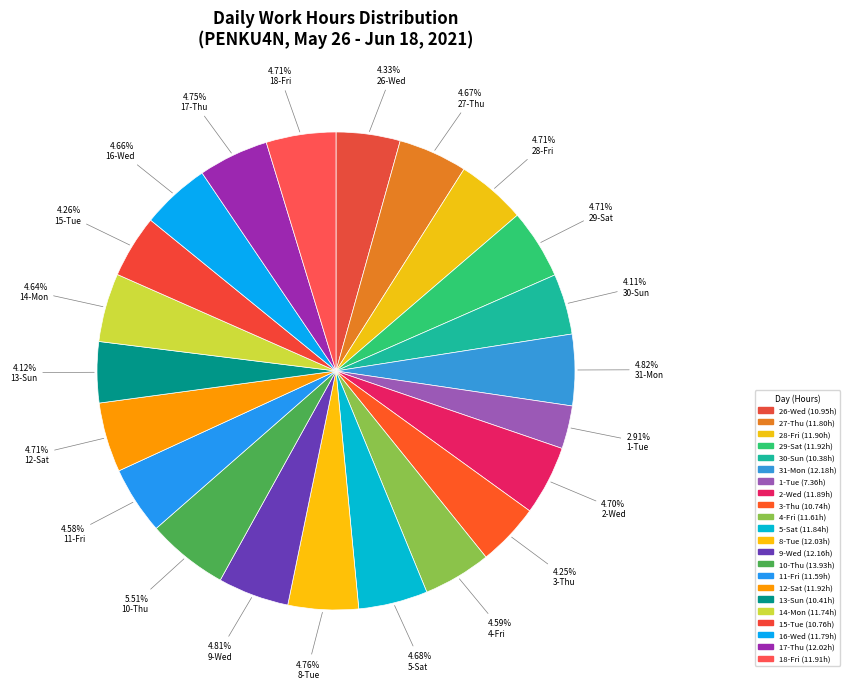

What percentage is the 10-Thu slice, to the nearest percent?

6%